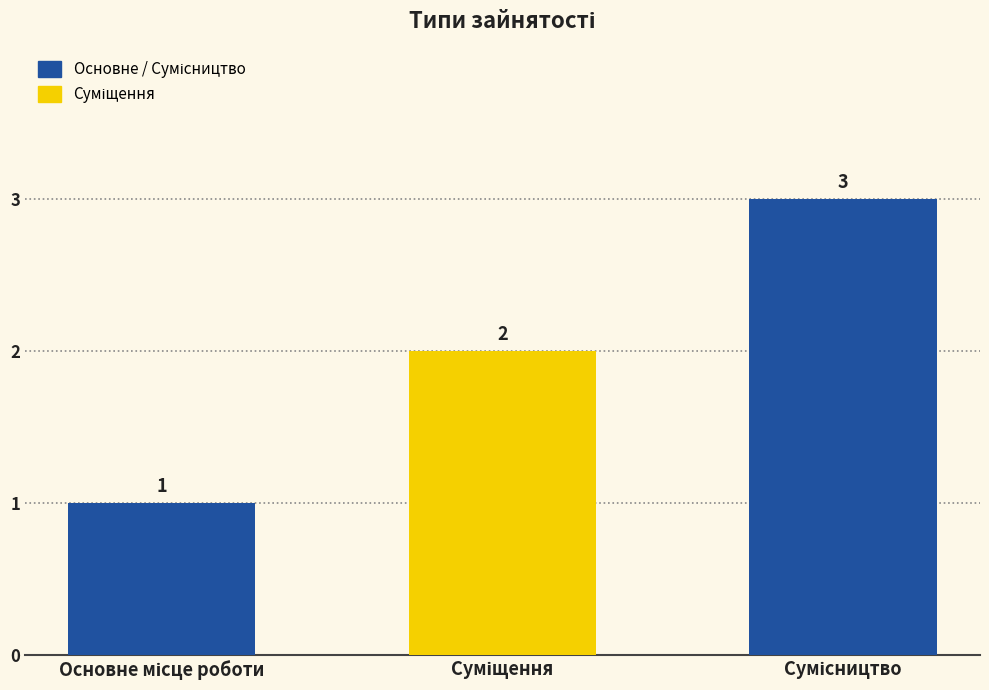

What is the value of the 1st bar from the left?

1